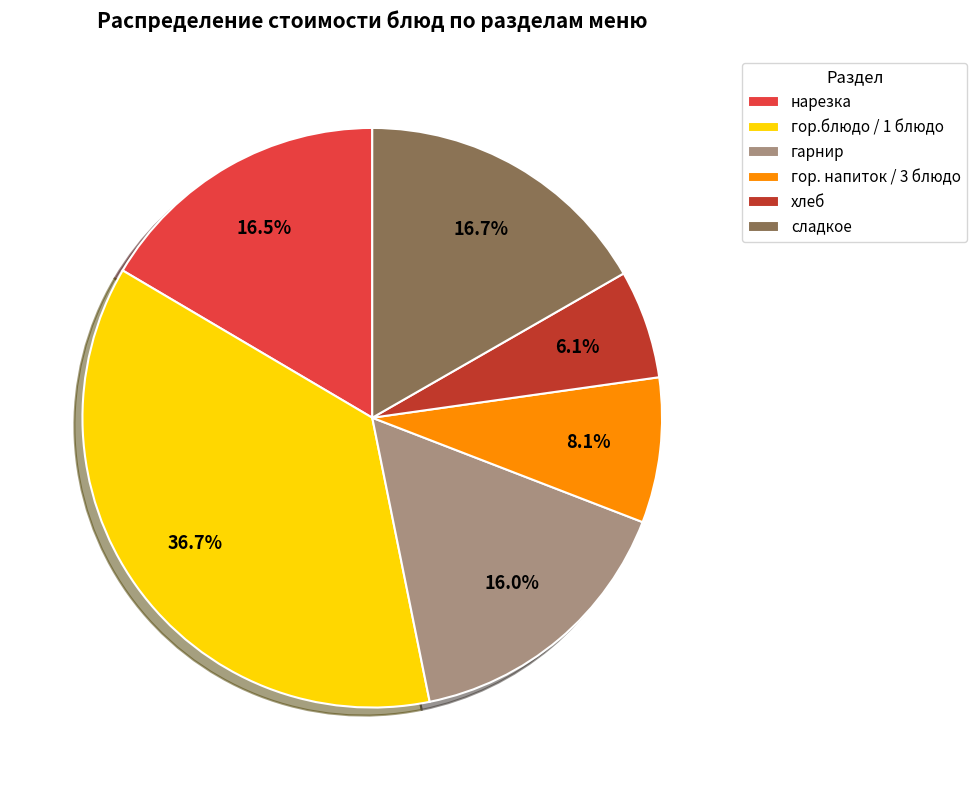

To the nearest percent, what is the average slice percentage?

17%